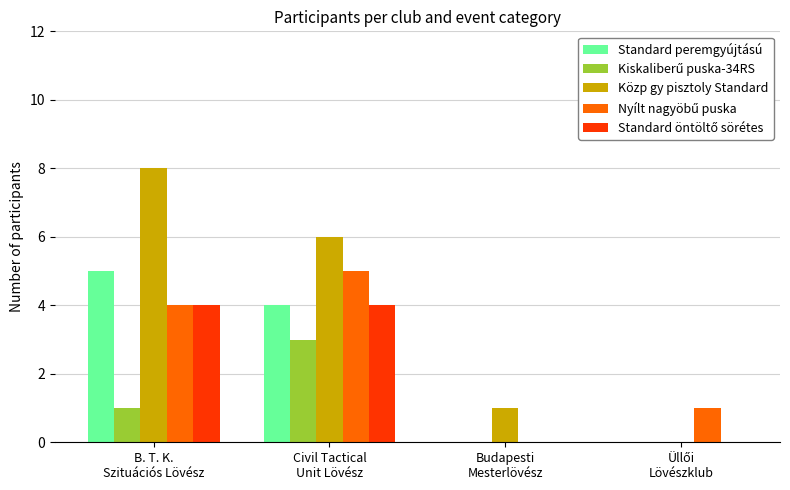

What is the spread (max minus min) of values at Civil Tactical
Unit Lövész?

3